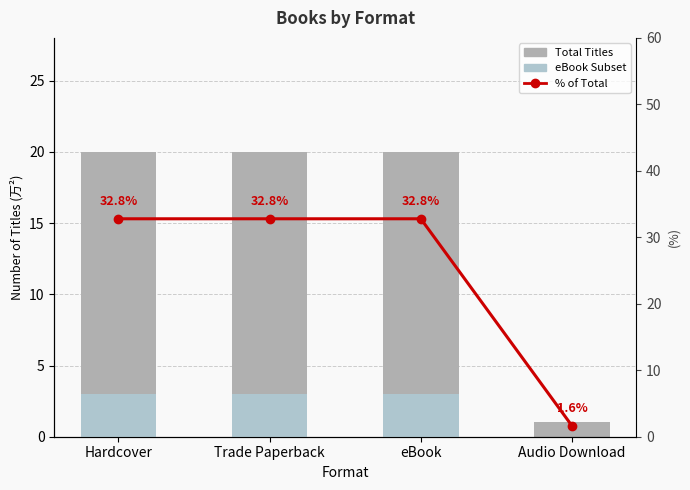

Which category has the lowest value in the eBook Subset series?

Audio Download